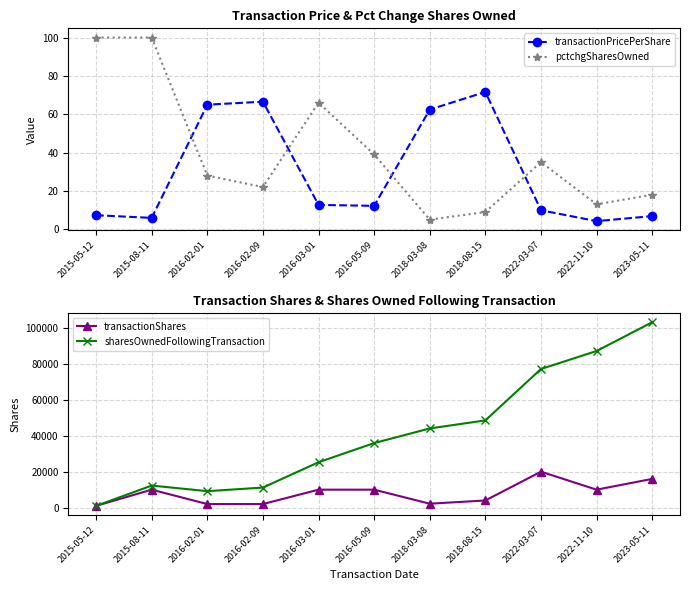

What is the smallest value displayed?

4.2